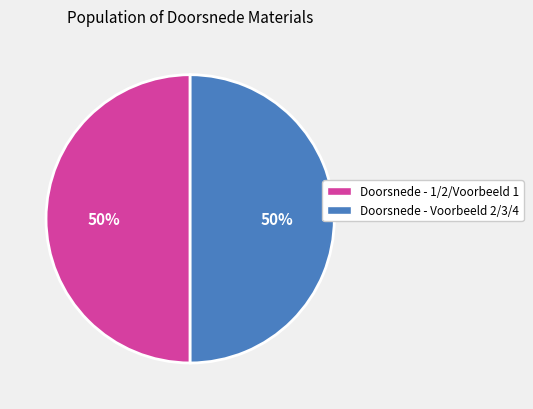

To the nearest percent, what is the average slice percentage?

50%